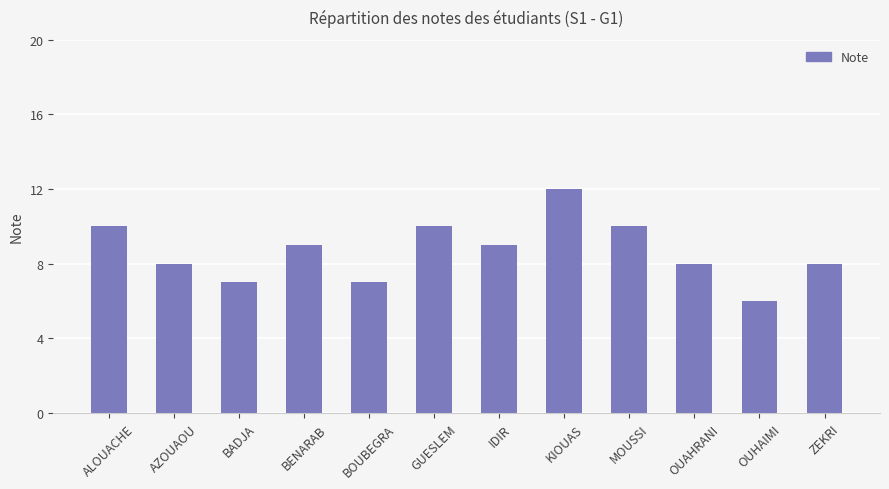

Between BENARAB and ZEKRI, which is larger?

BENARAB